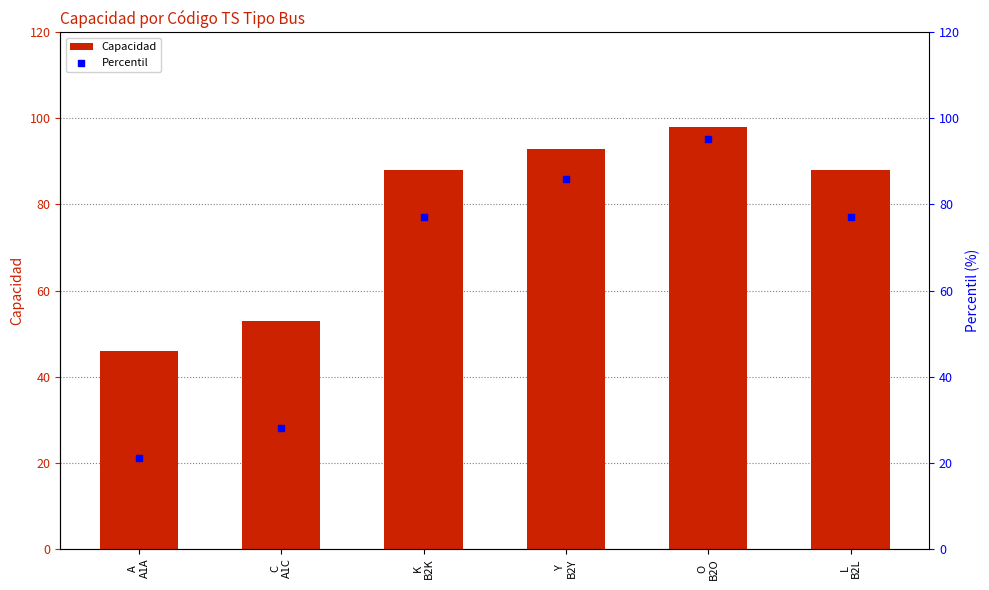

Which series contains the lowest Y value?

Percentil